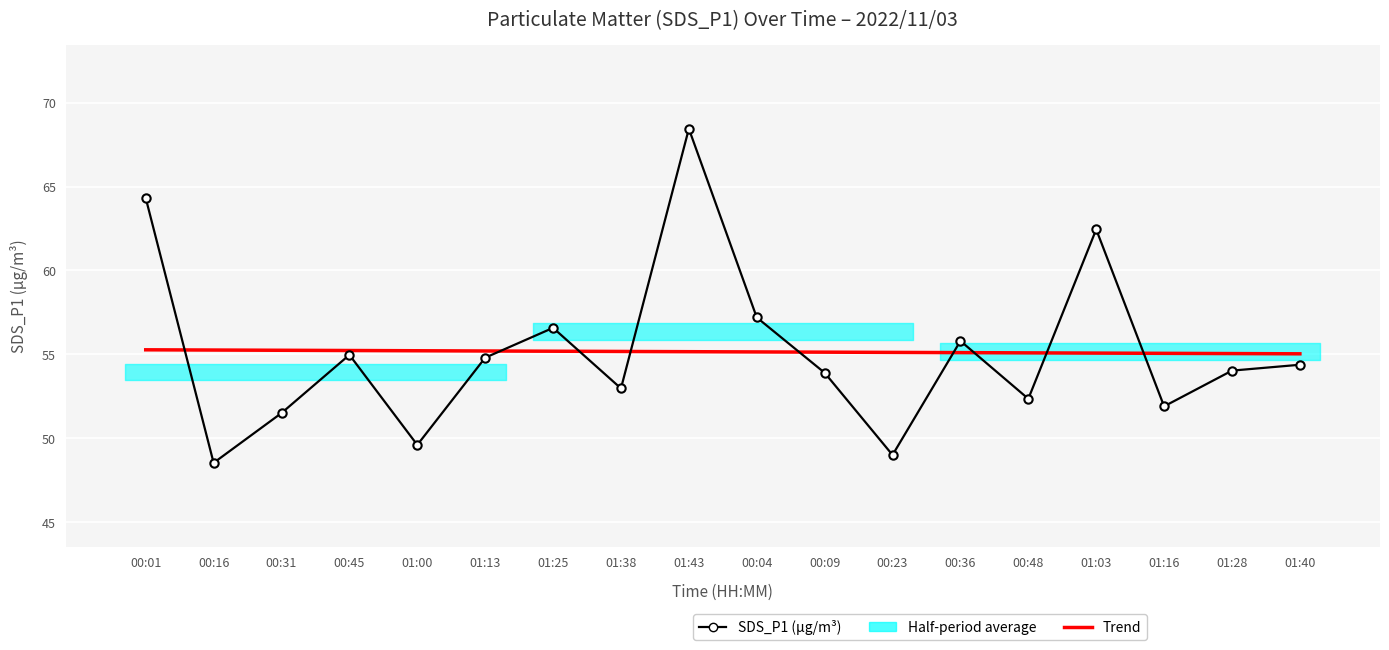

At 01:03, list the series in order from smallest to largest.

Trend, SDS_P1 (µg/m³)